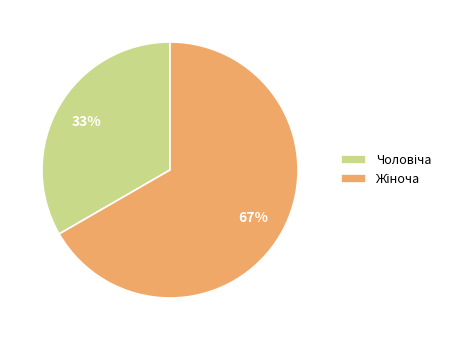

To the nearest percent, what is the average slice percentage?

50%